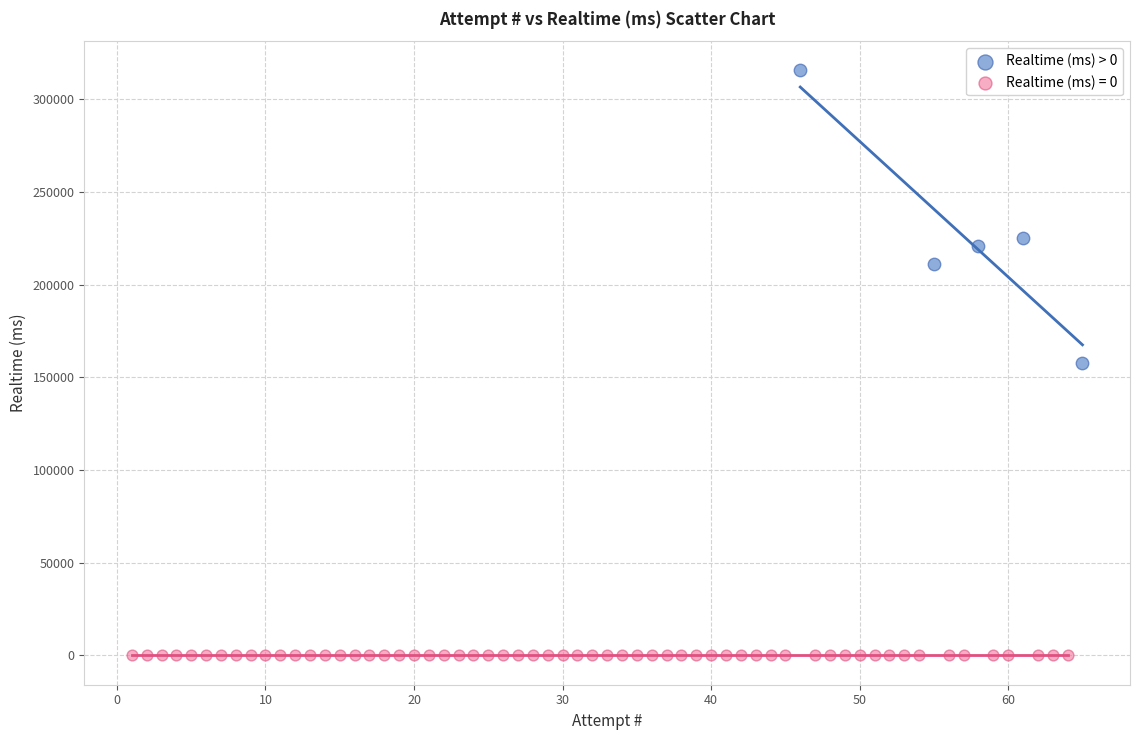

Which series contains the lowest Y value?

Realtime (ms) = 0